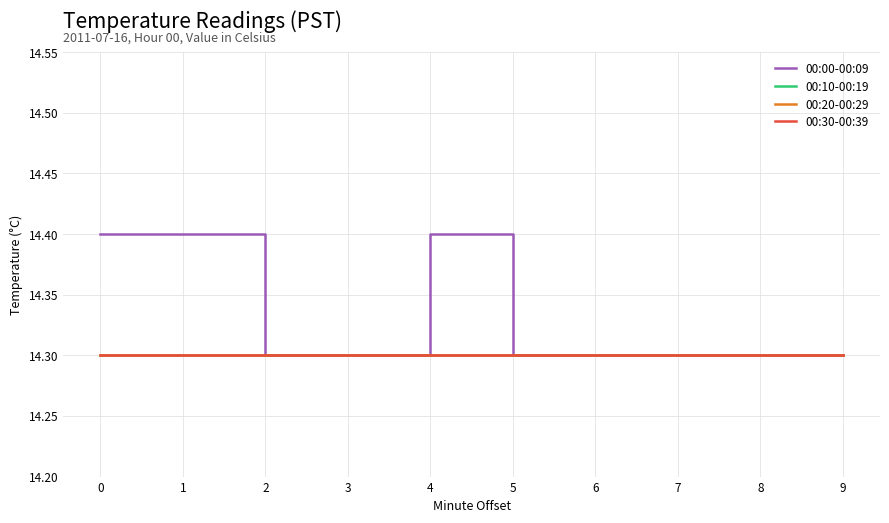

True or false: 00:30-00:39 and 00:10-00:19 intersect in this chart.

False